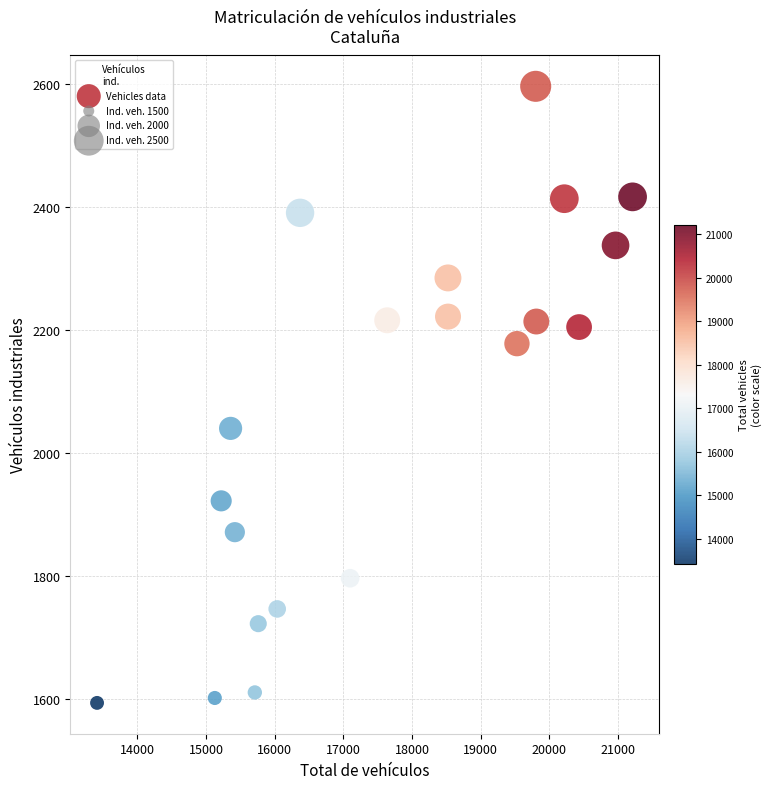

What Y value in the scatter plot is closest to 2095?

2040